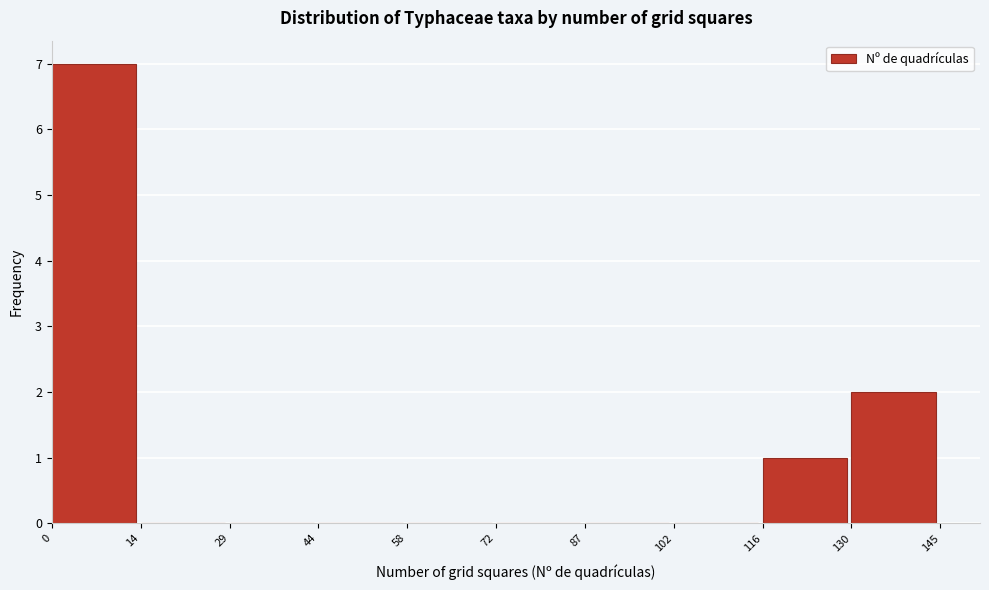

Reading left to right, list every bar in this chart as the range it spans on the x-axis followed by its height. The values are not printed on the chart, so give them approximately, as read against the axis.

0 to 14: 7
14 to 29: 0
29 to 44: 0
44 to 58: 0
58 to 72: 0
72 to 87: 0
87 to 102: 0
102 to 116: 0
116 to 130: 1
130 to 145: 2